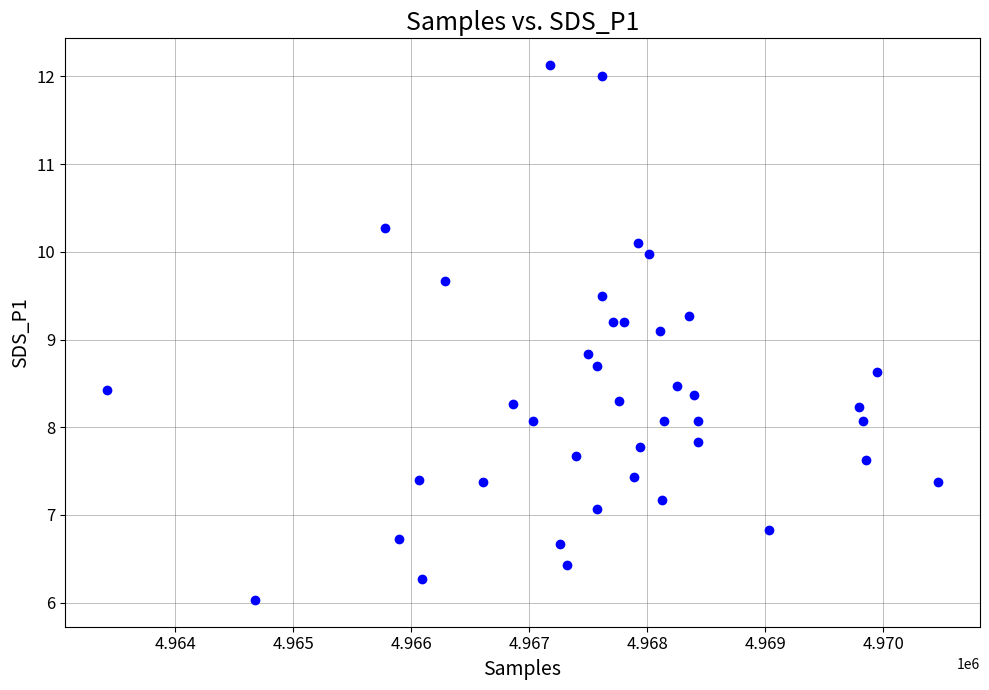

What Y value in the scatter plot is closest to 9?

9.1